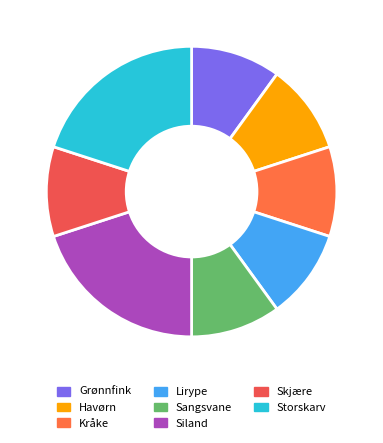

How many slices are in this pie chart?

8